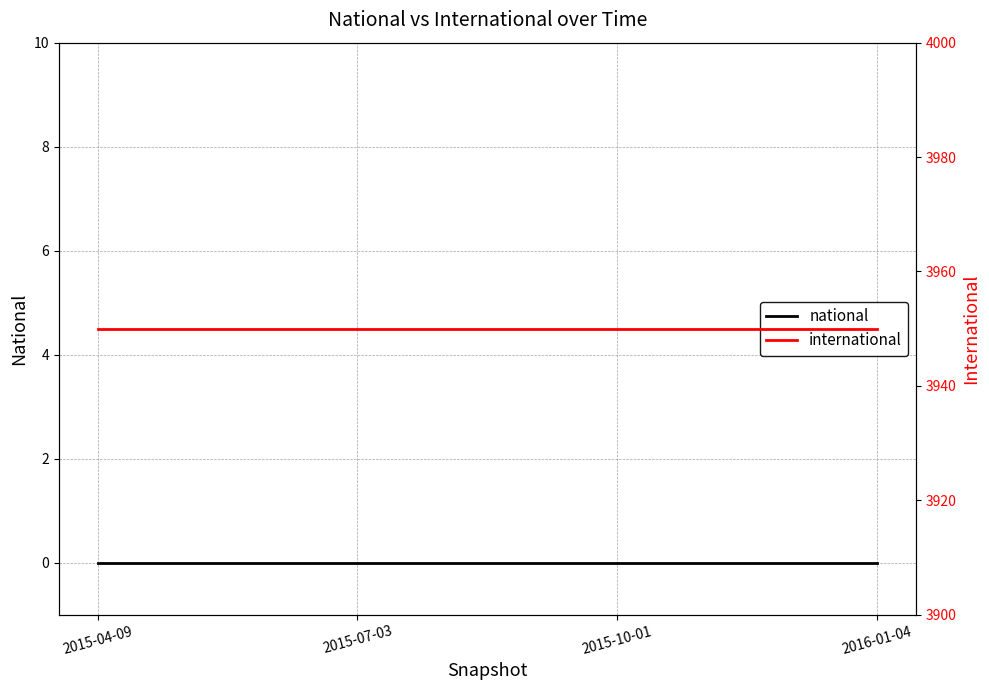

Which category has the highest value across all series?

2015-04-09